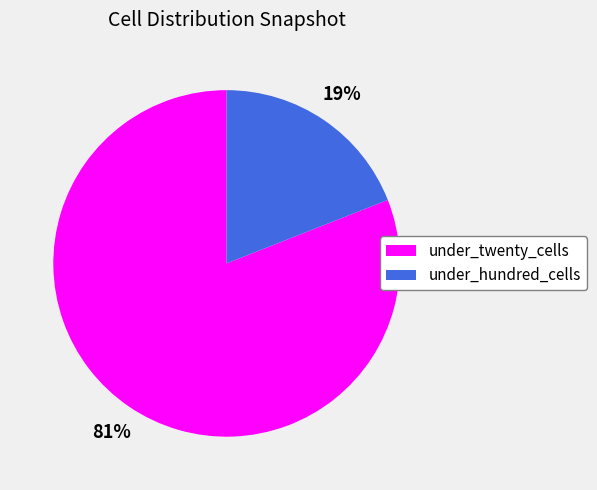

Which category accounts for the majority?

under_twenty_cells